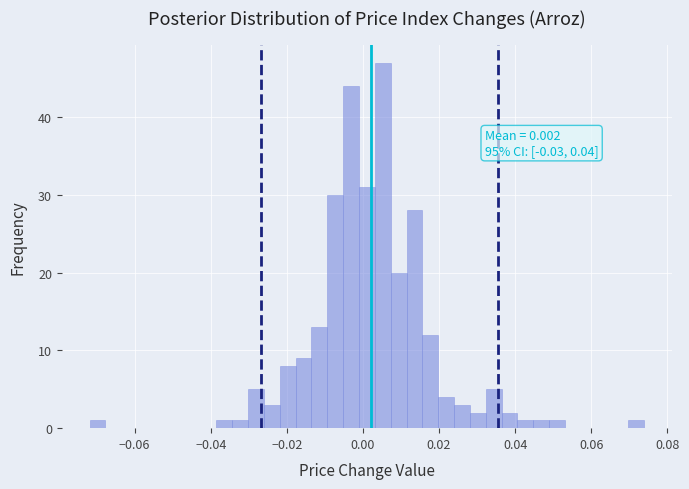

Read against the x-axis, roughly where is the centre of the tallest bar?

0.006